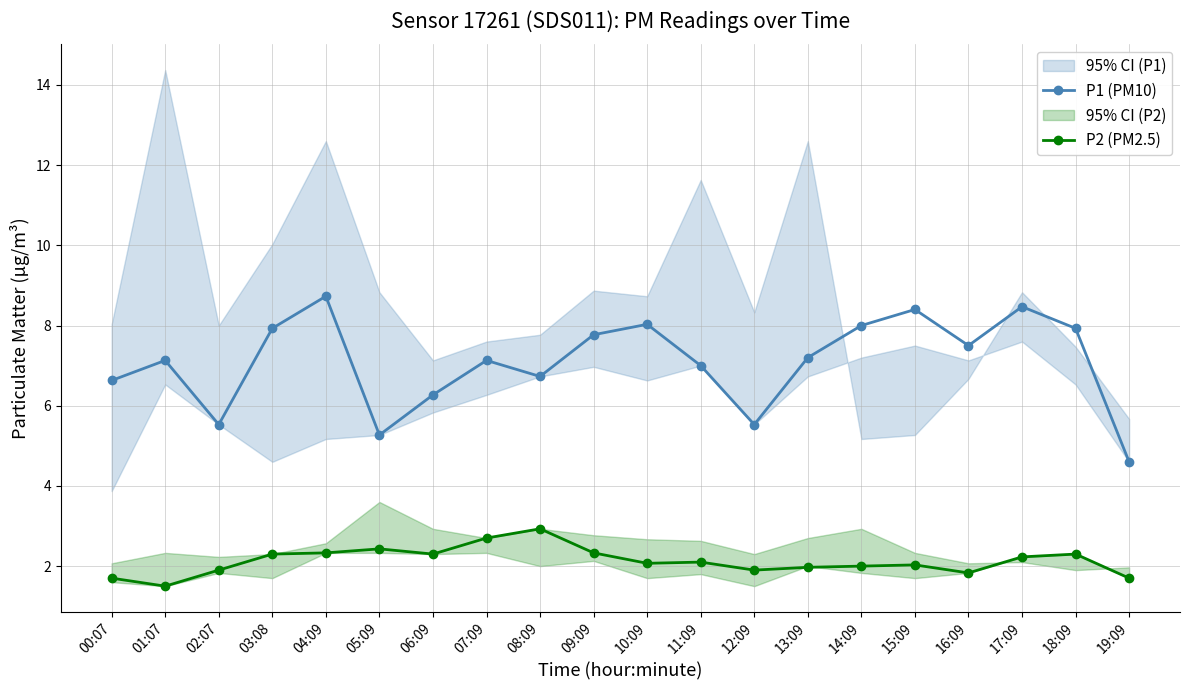

What is the total value across all series at 02:07?

7.4